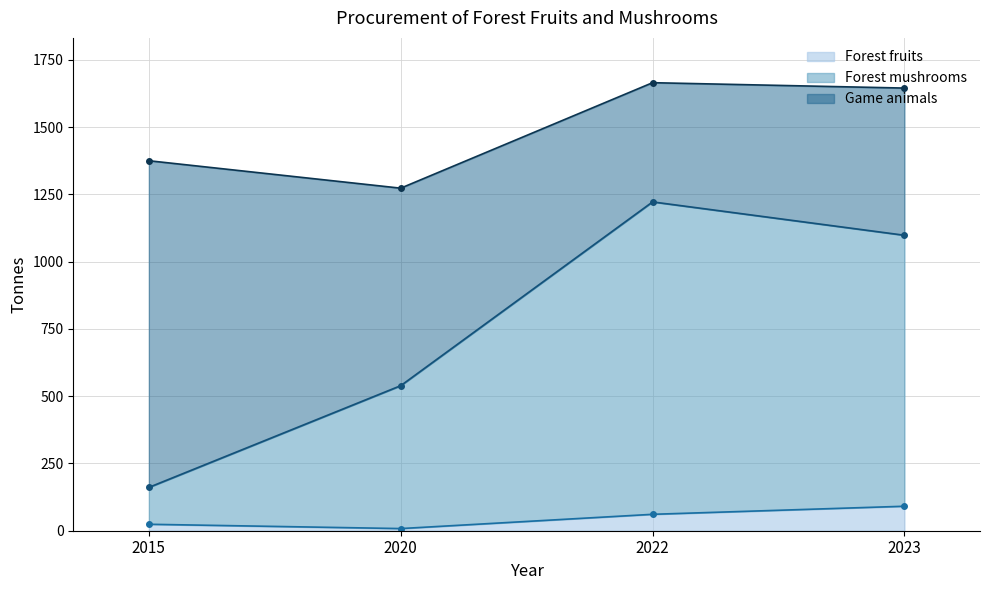

How many Forest mushrooms values are between 539 and 1222?

3